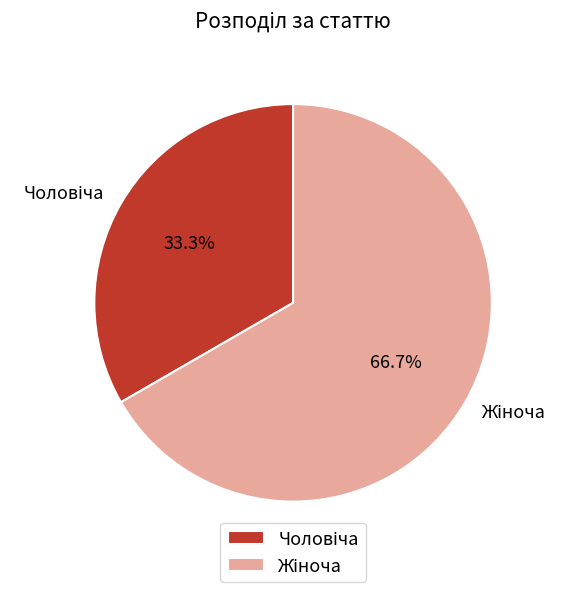

Is there a majority slice in this chart?

Yes